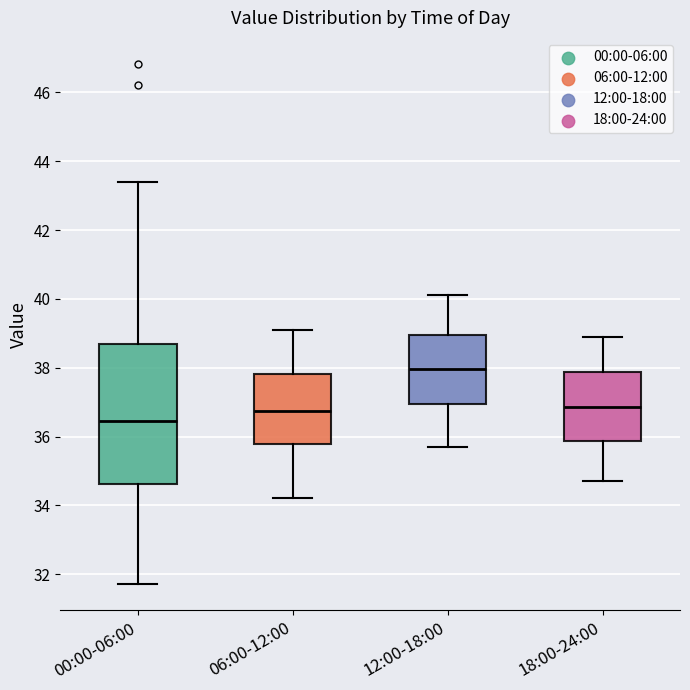

Reading left to right, transcribe this box plot: for each box, give where its median line is, the range the box spans, and where its two whiskers end, as read against the y-axis. The values are not printed on the chart, so give them approximately, as read against the axis.

00:00-06:00: median 36.4, box 34.6 to 38.6, whiskers 31.8 to 43.4
06:00-12:00: median 36.8, box 35.8 to 37.8, whiskers 34.2 to 39.2
12:00-18:00: median 38.0, box 37.0 to 39.0, whiskers 35.8 to 40.2
18:00-24:00: median 36.8, box 35.8 to 37.8, whiskers 34.8 to 39.0